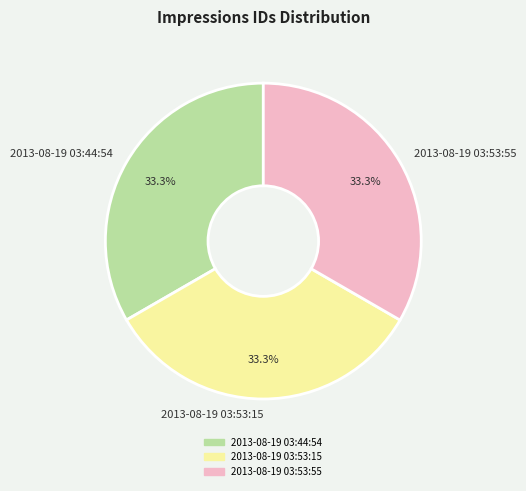

Combined, what portion of the pie is 2013-08-19 03:44:54 and 2013-08-19 03:53:55?

66.7%